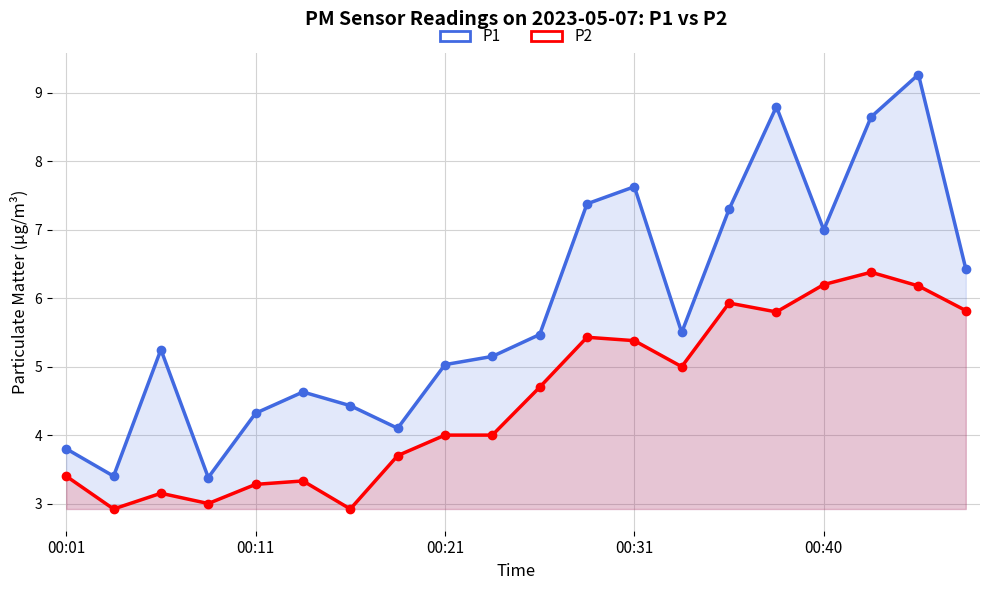

The P1 series shows 1.3 at 00:21. True or false?

False